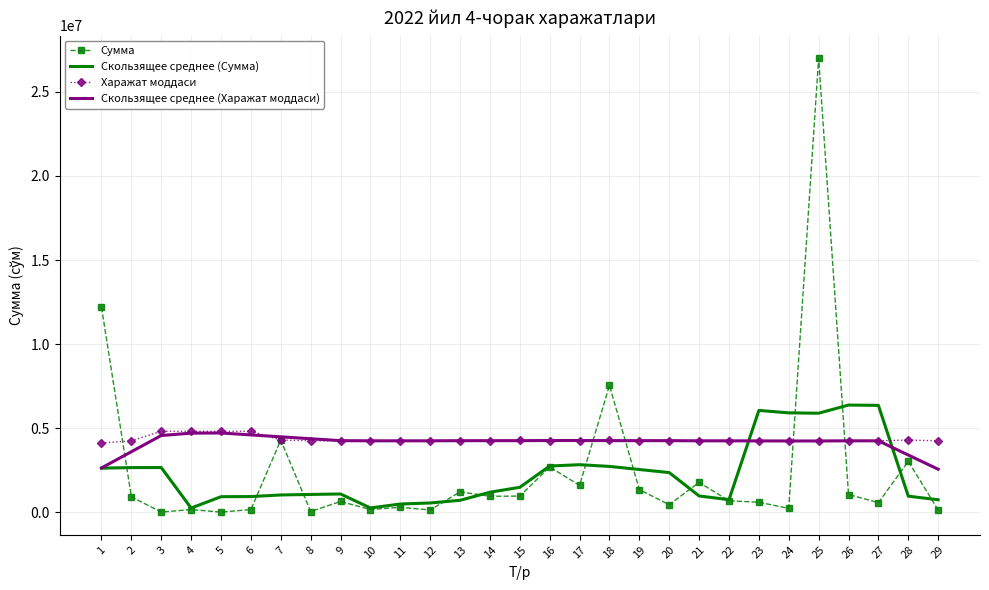

The Скользящее среднее (Харажат моддаси) series shows 1473775.8 at 21. True or false?

False